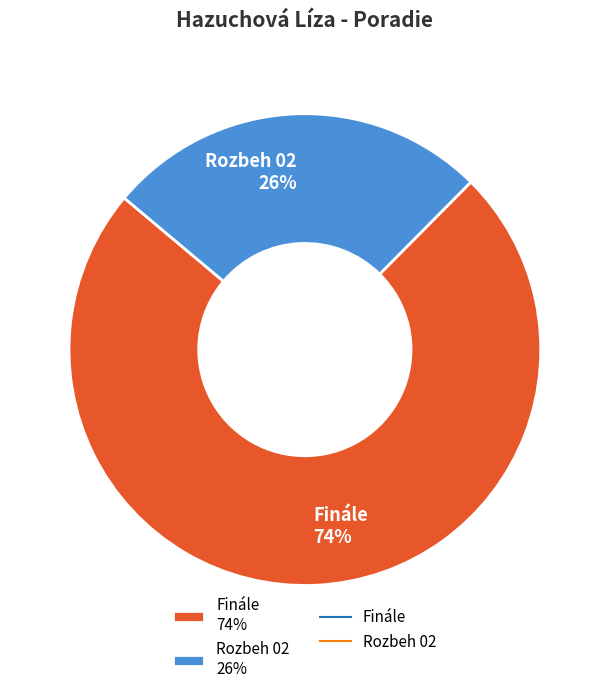

How many slices are in this pie chart?

2